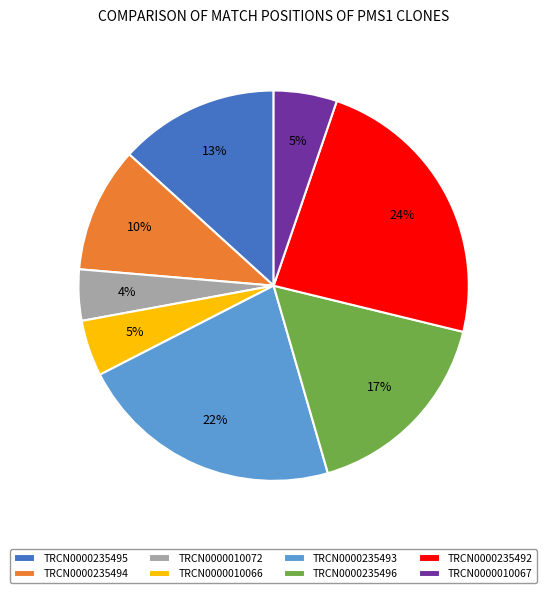

To the nearest percent, what percentage of the pie is TRCN0000010066?

5%